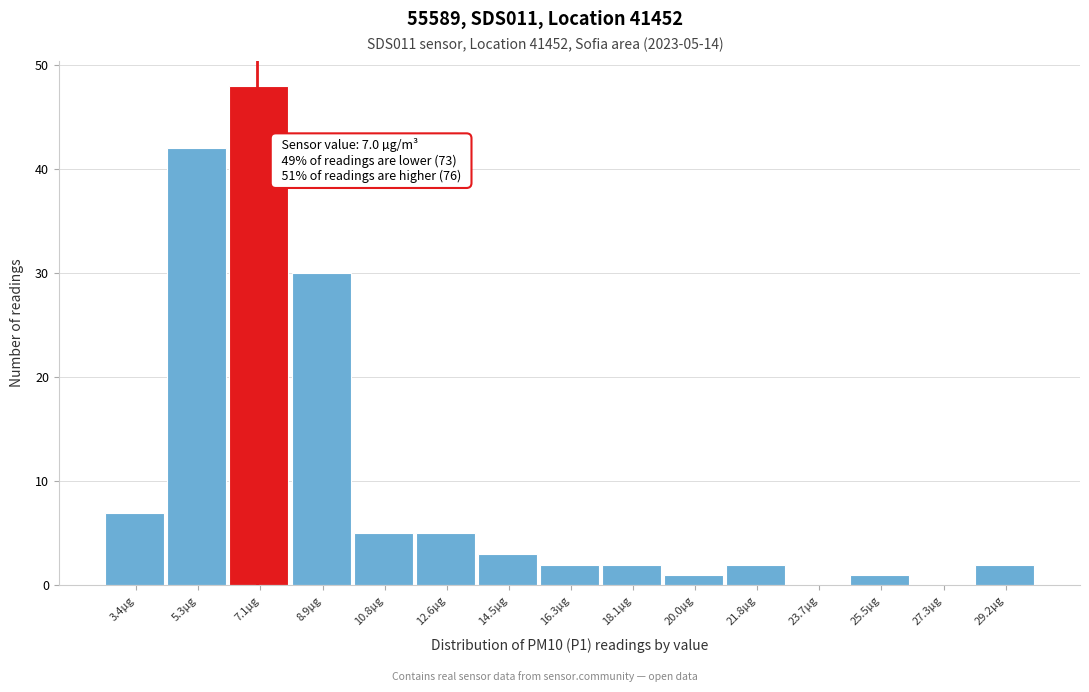

Over which range of the x-axis is the bar tallest?

6.18 to 8.02